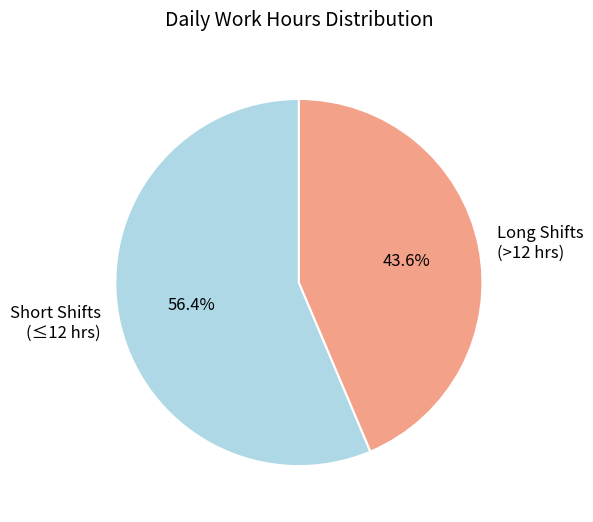

Rank the categories by value from highest to lowest.

Short Shifts (≤12 hrs), Long Shifts (>12 hrs)